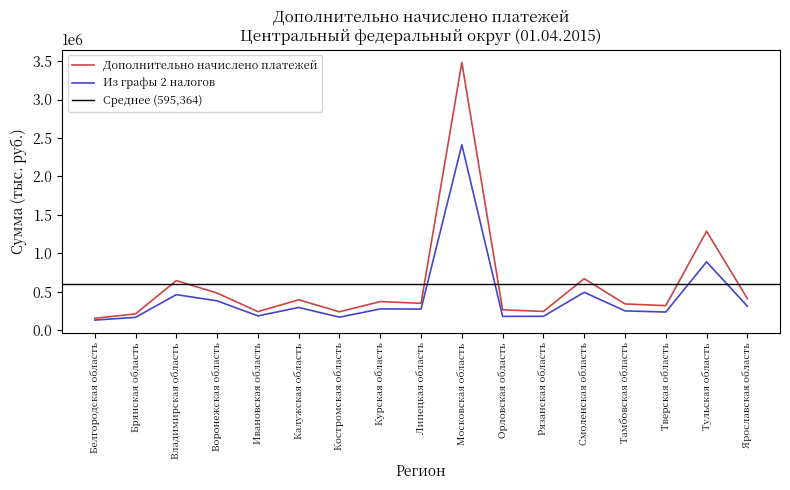

List the series in order of their peak value, lowest first.

Из графы 2 налогов, Дополнительно начислено платежей